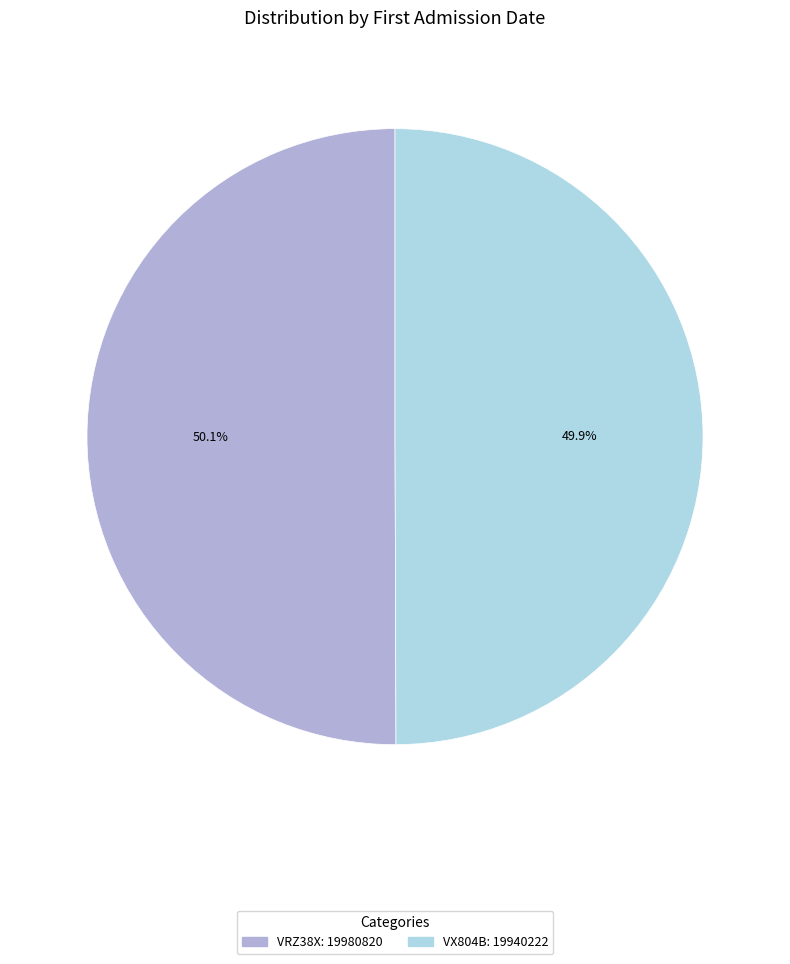

Is there any slice that represents more than half of the pie?

Yes